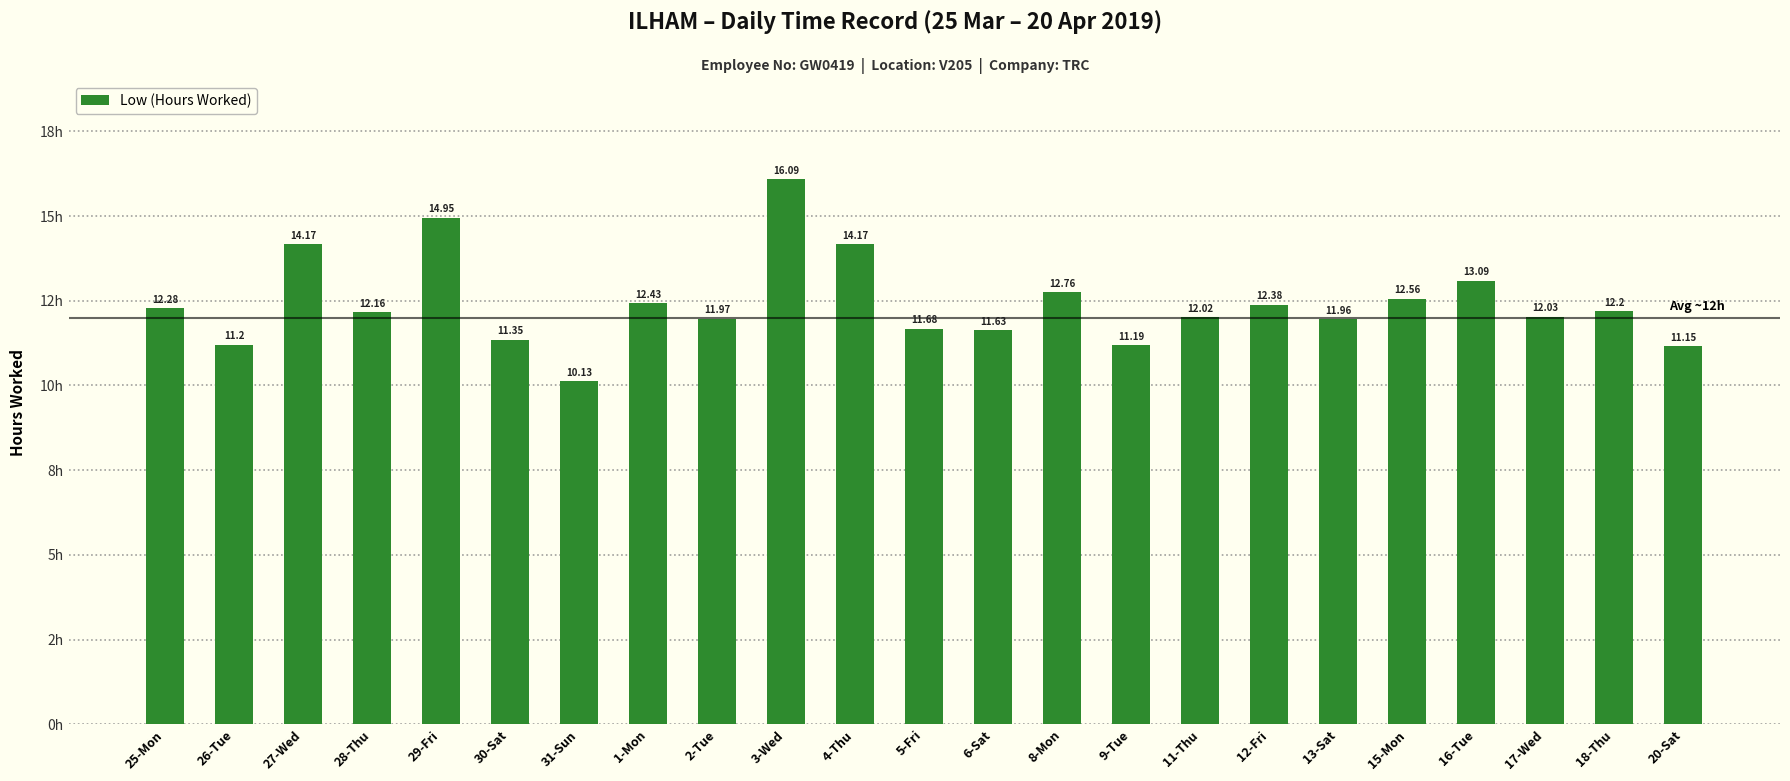

What is the change in value from 27-Wed to 1-Mon?

-1.7